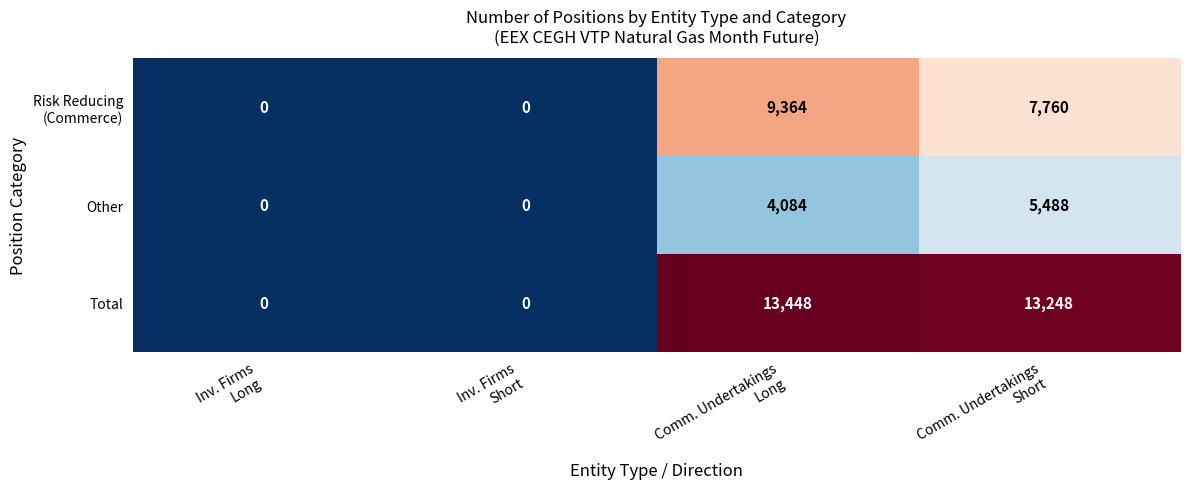

What is the sum of all Other values?

9572